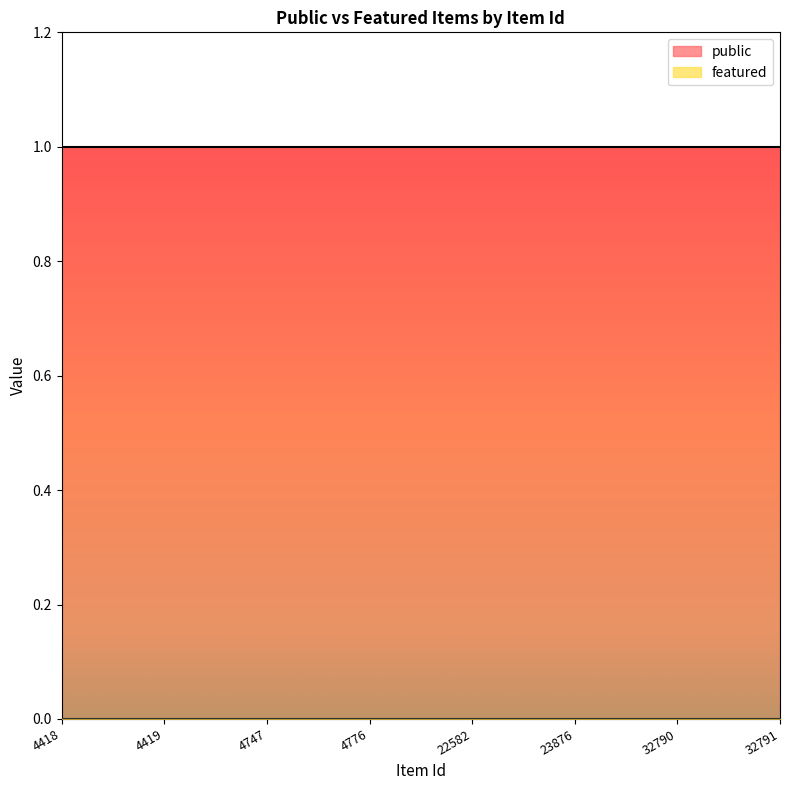

Does the chart display data point markers on the line(s)?

No